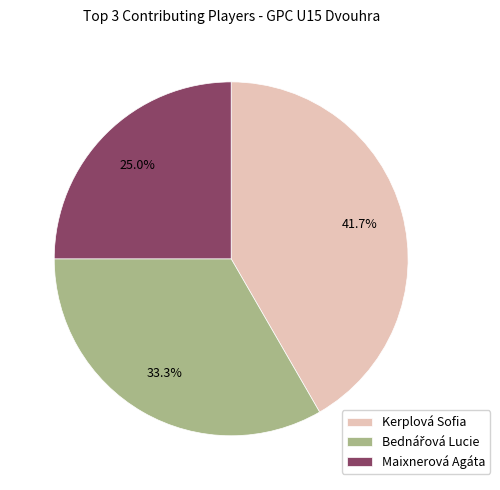

Does Kerplová Sofia represent more than half of the total?

No